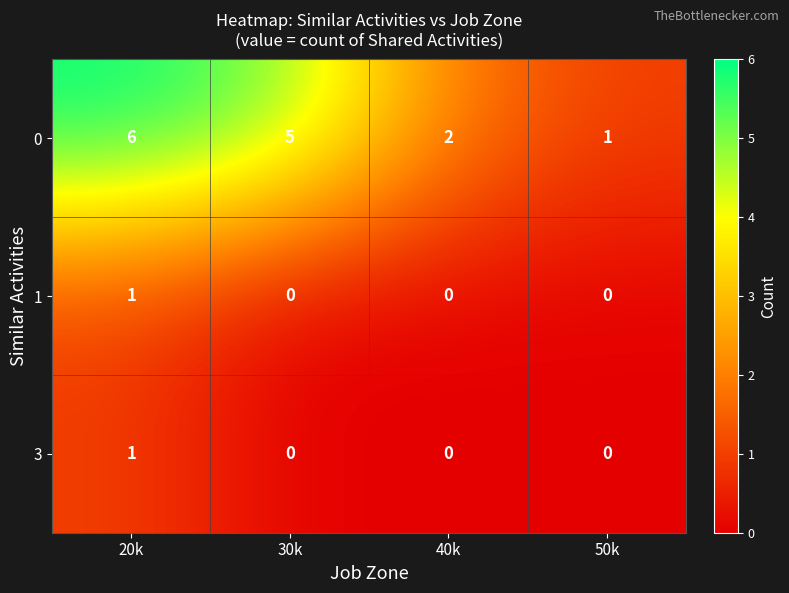

What value does the 0 series have at 20k?

6